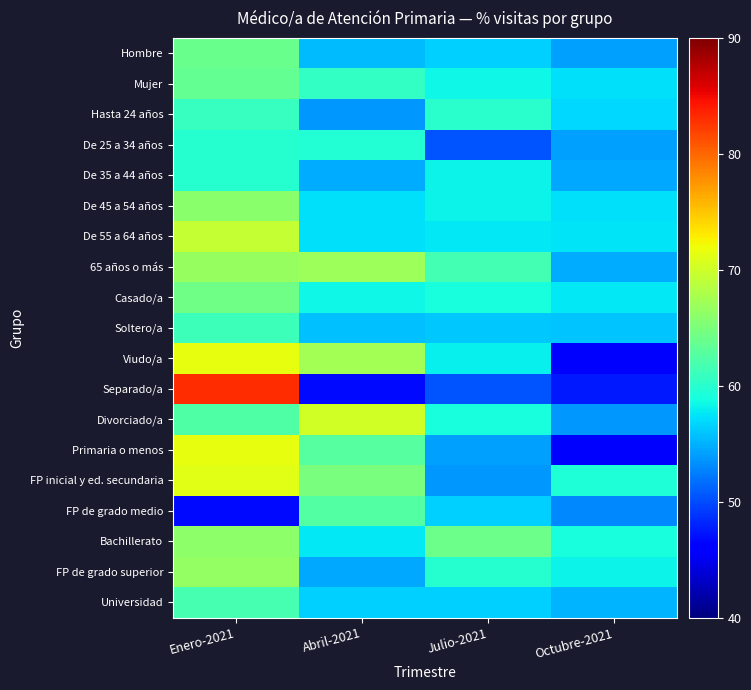

What is the minimum value shown in the chart?

45.6